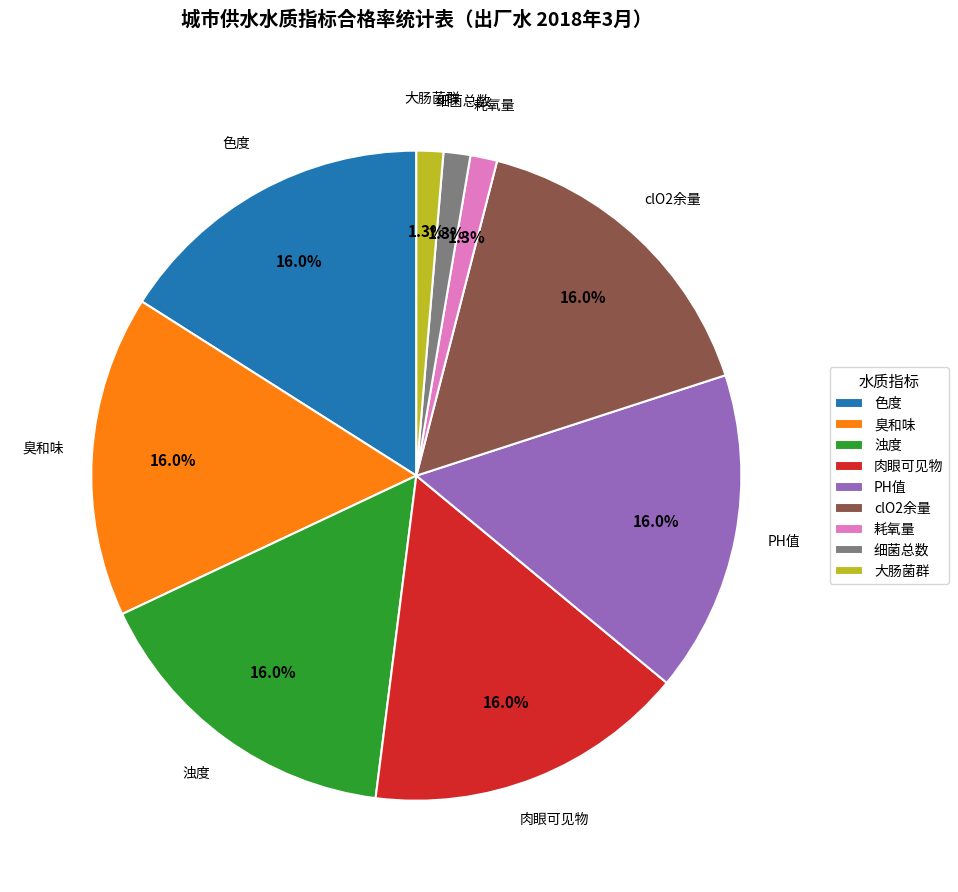

To the nearest percent, what is the average slice percentage?

11%